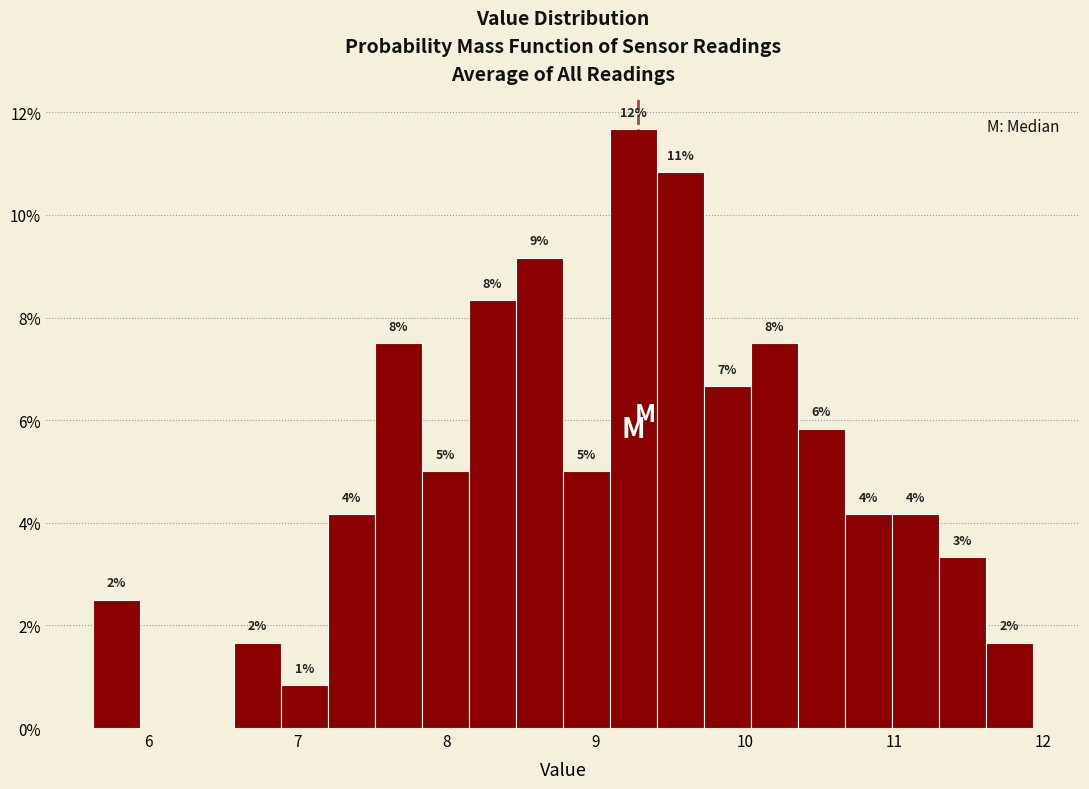

Read against the x-axis, roughly where is the centre of the tallest bar?

9.3